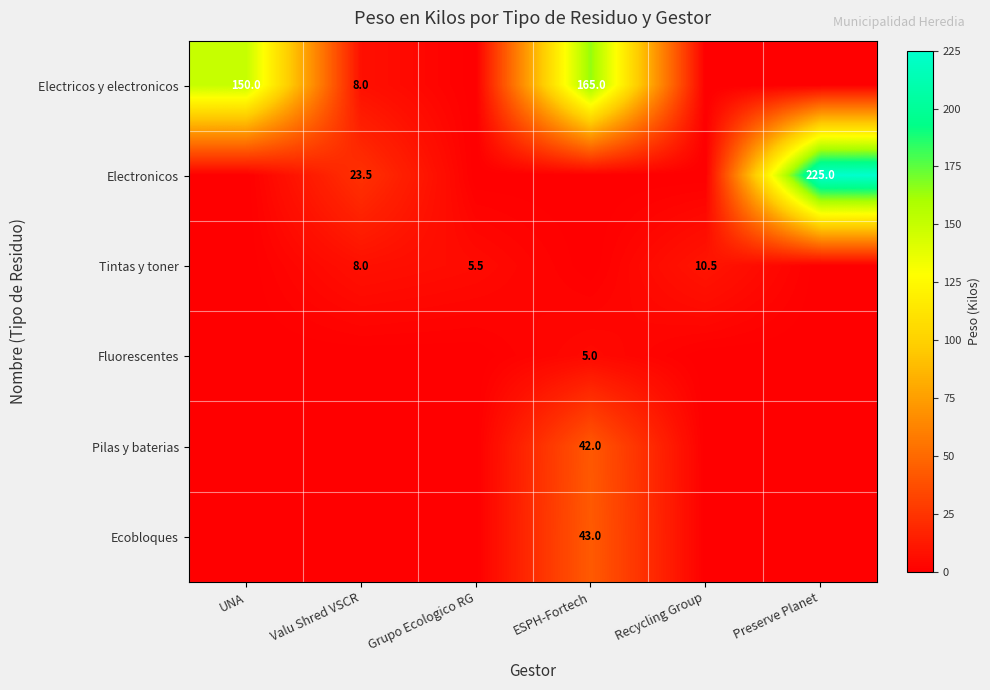

Between ESPH-Fortech and Preserve Planet, which is larger?

ESPH-Fortech